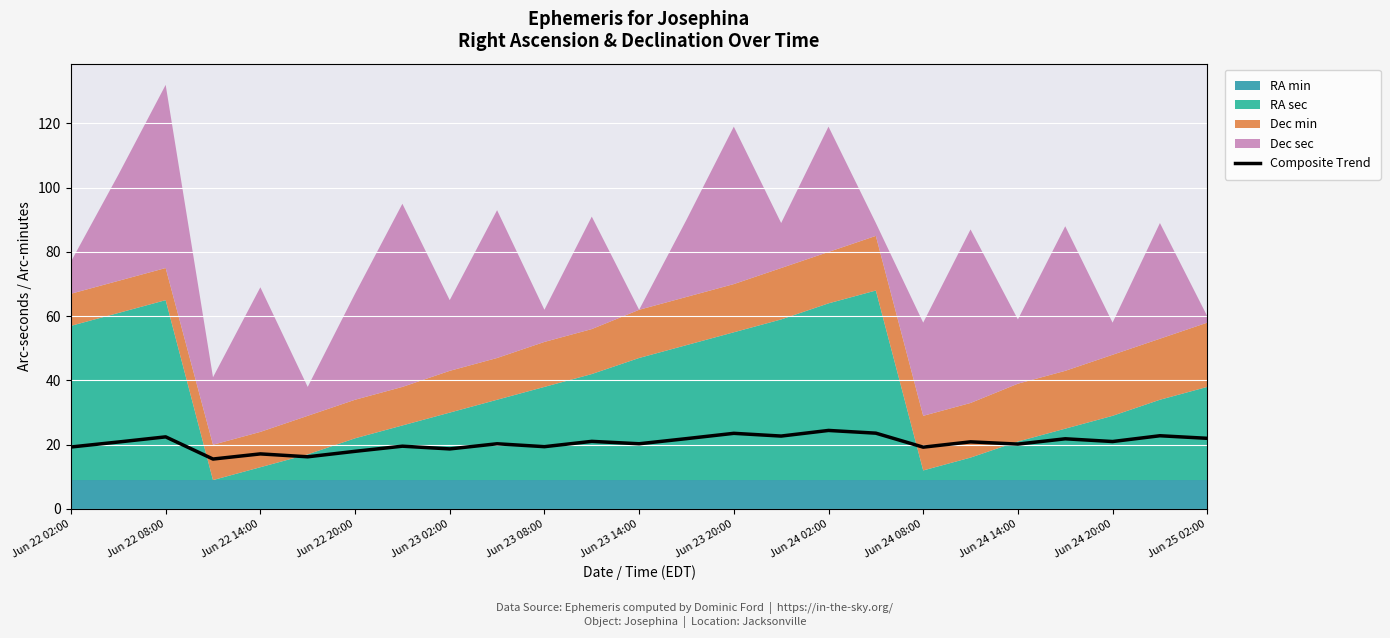

Is it true that Composite Trend equals 32.0 at Jun 23 08:00?

False